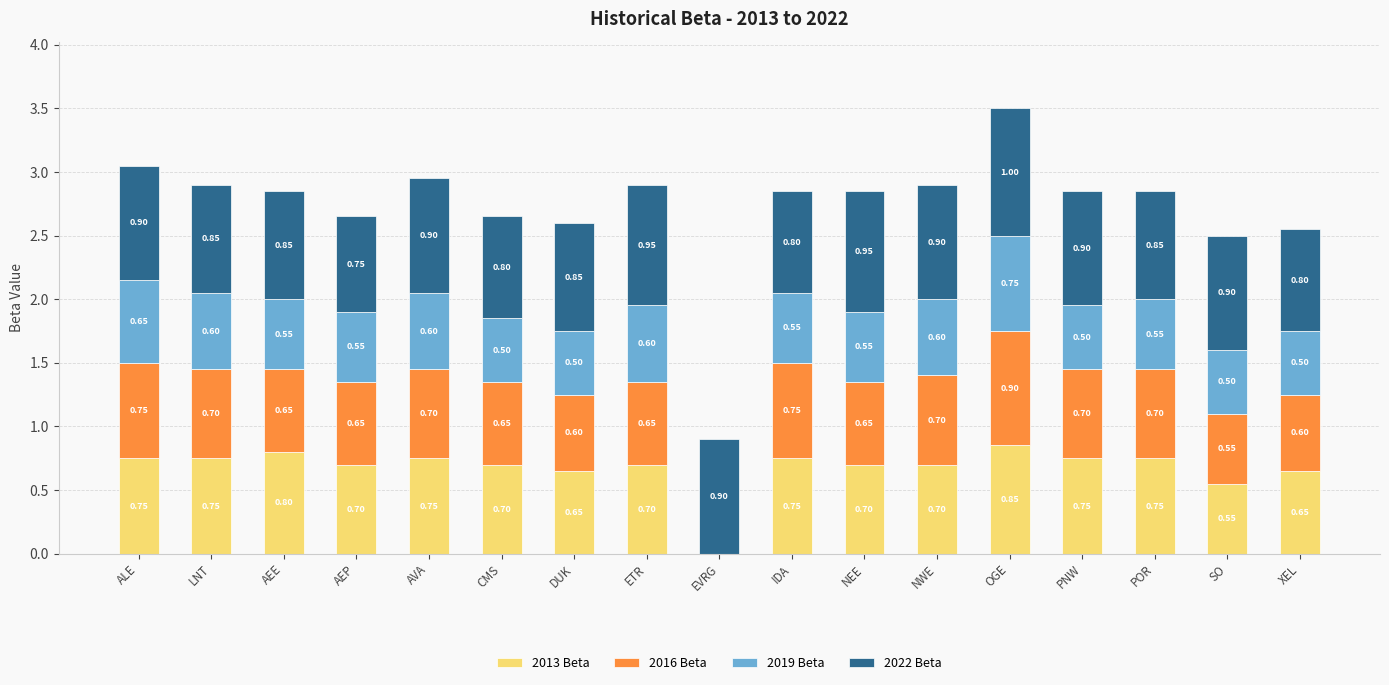

What is the sum of the 2013 Beta values at LNT and IDA?

1.5